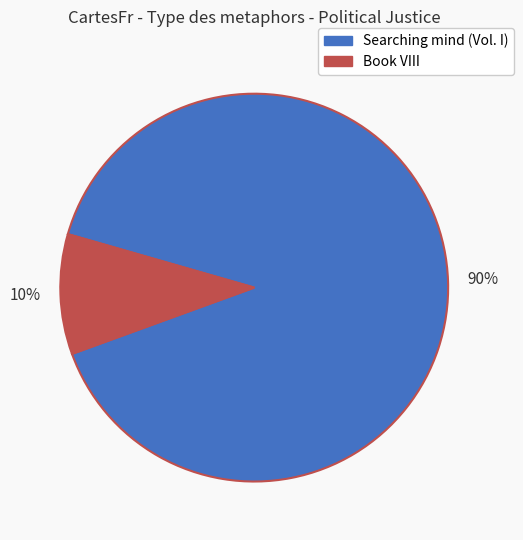

Does any single category account for the majority?

Yes